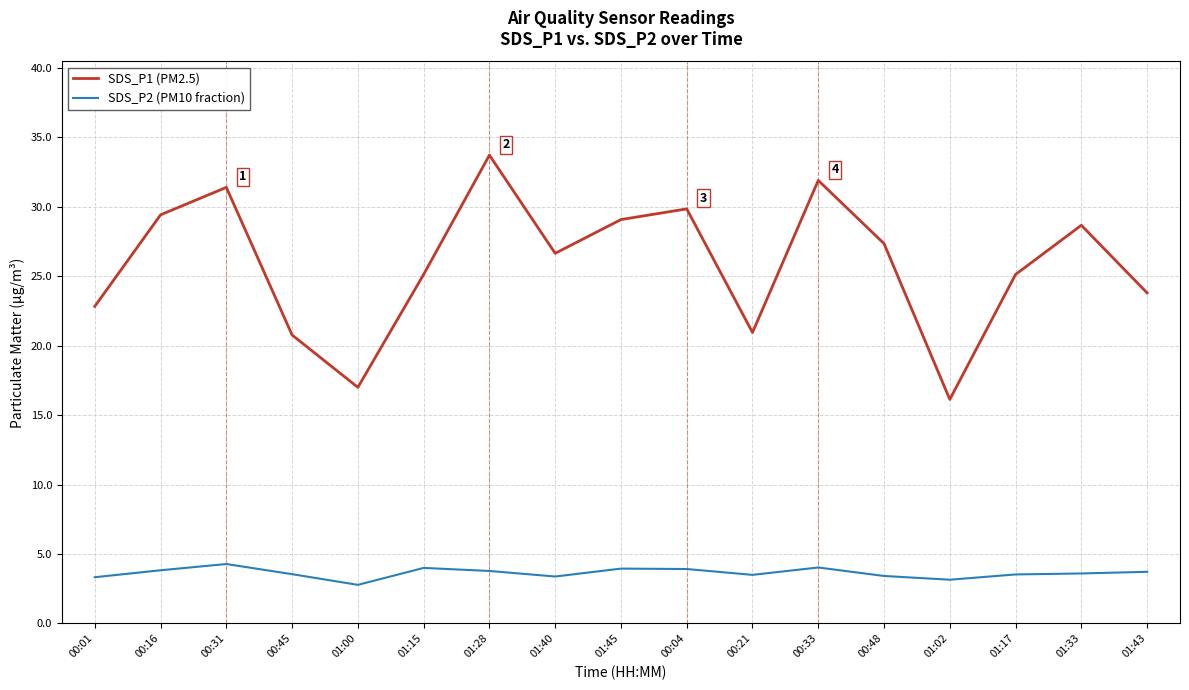

How many distinct data groups are displayed?

2